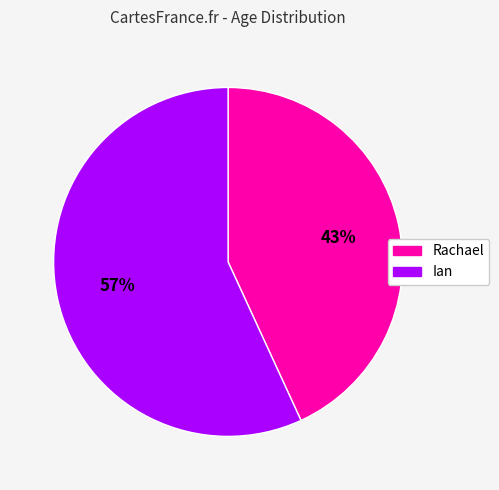

Count the number of slices in the pie.

2